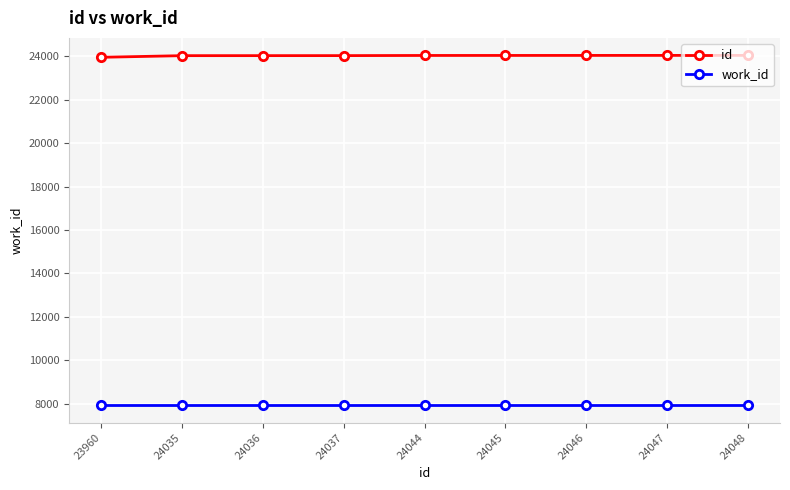

What is the minimum value for work_id?

7934